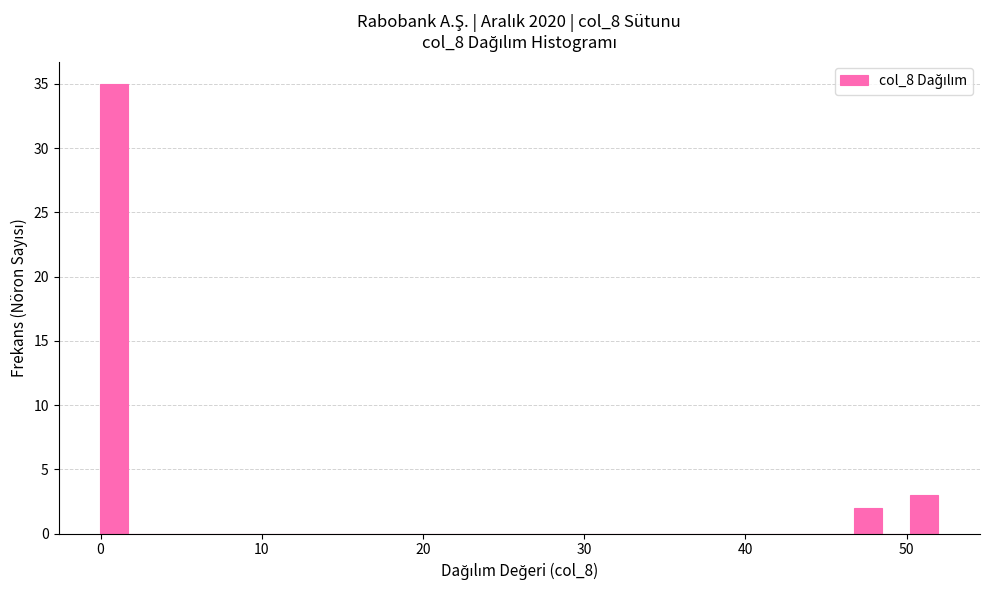

Around what value on the x-axis is the tallest bar? Give the approximate position of its centre, as read against the axis.

1